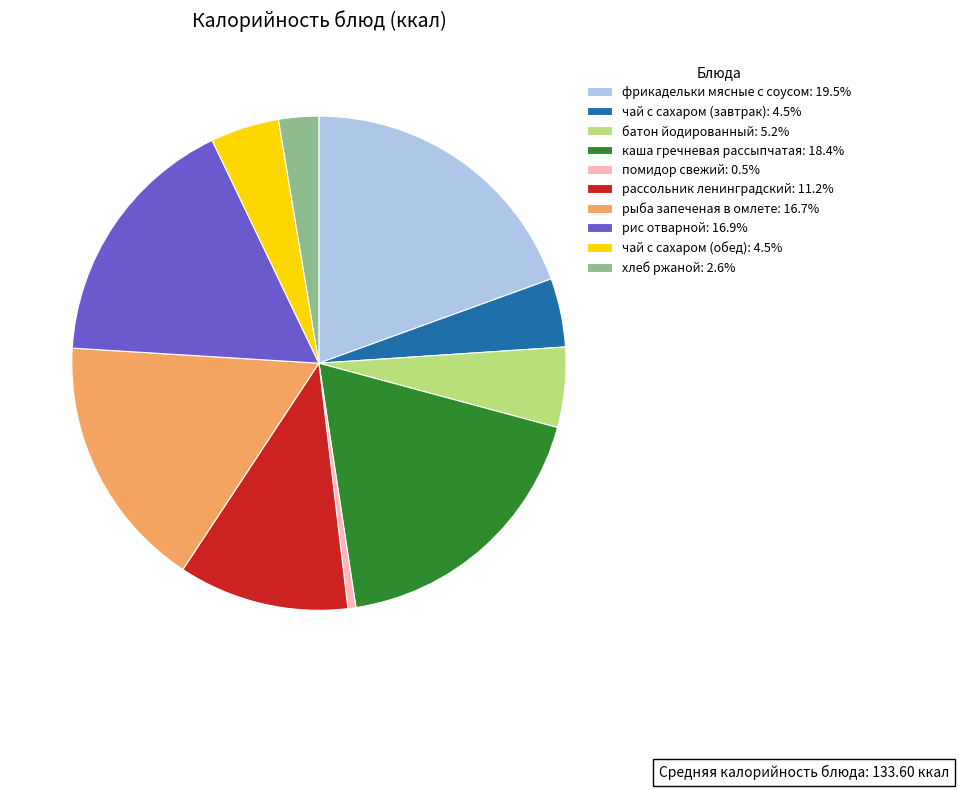

Which slice is the smallest?

помидор свежий